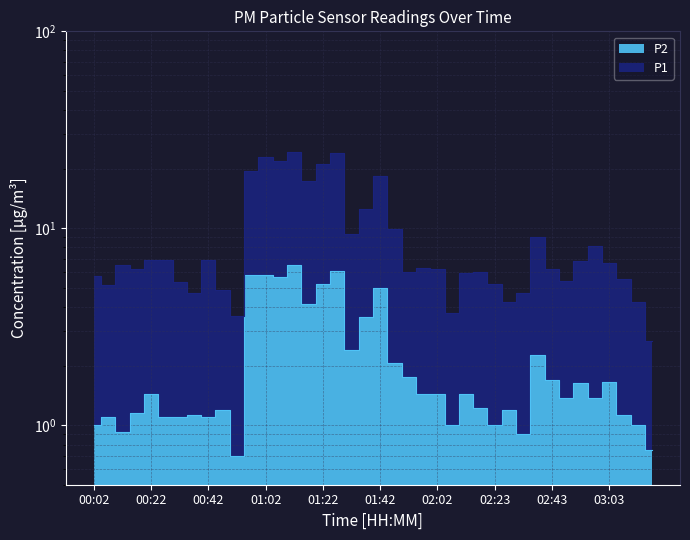

At 02:48, list the series in order from smallest to largest.

P2, P1